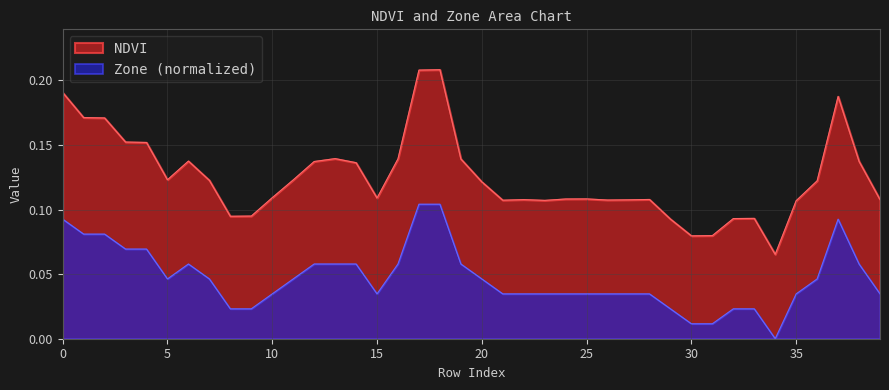

Which has a higher value, 30 or 9?

9